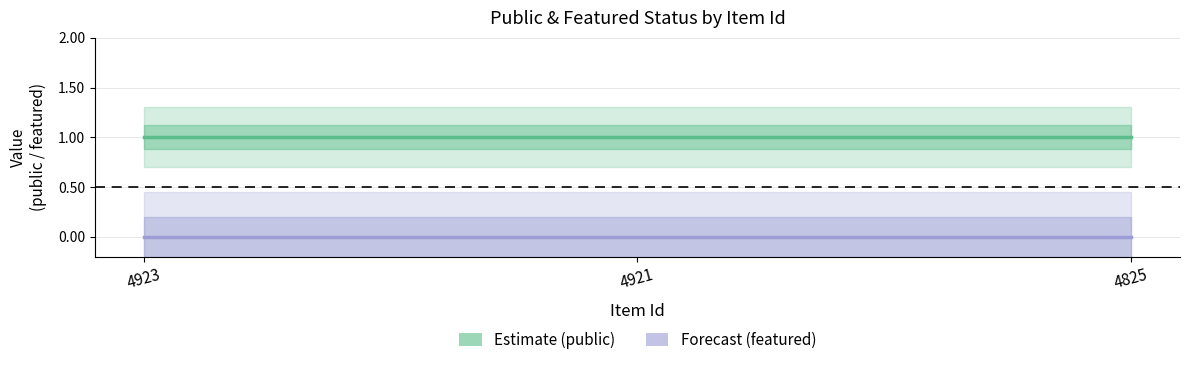

Is the value of featured at 4825 greater than the value of public at 4923?

No